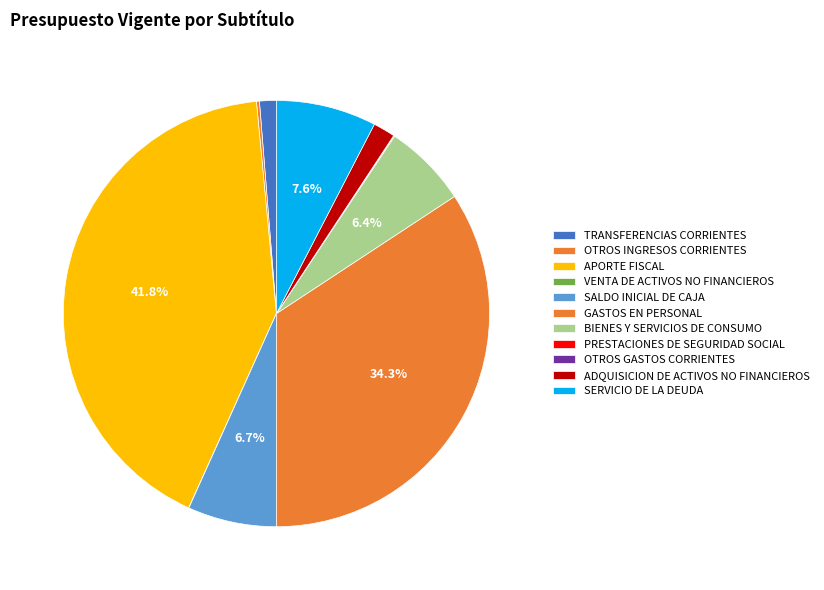

What is the total percentage of BIENES Y SERVICIOS DE CONSUMO and OTROS INGRESOS CORRIENTES?

6.6%